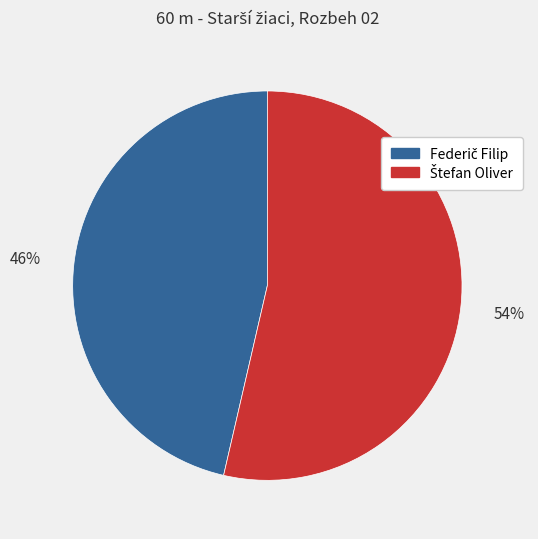

Is there any slice that represents more than half of the pie?

Yes